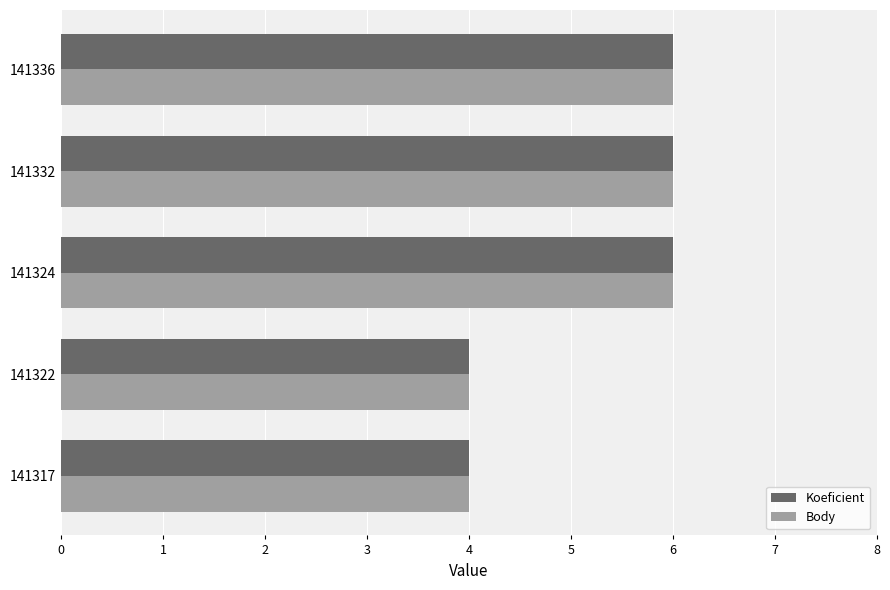

Is the value of Body at 141322 greater than the value of Koeficient at 141332?

No